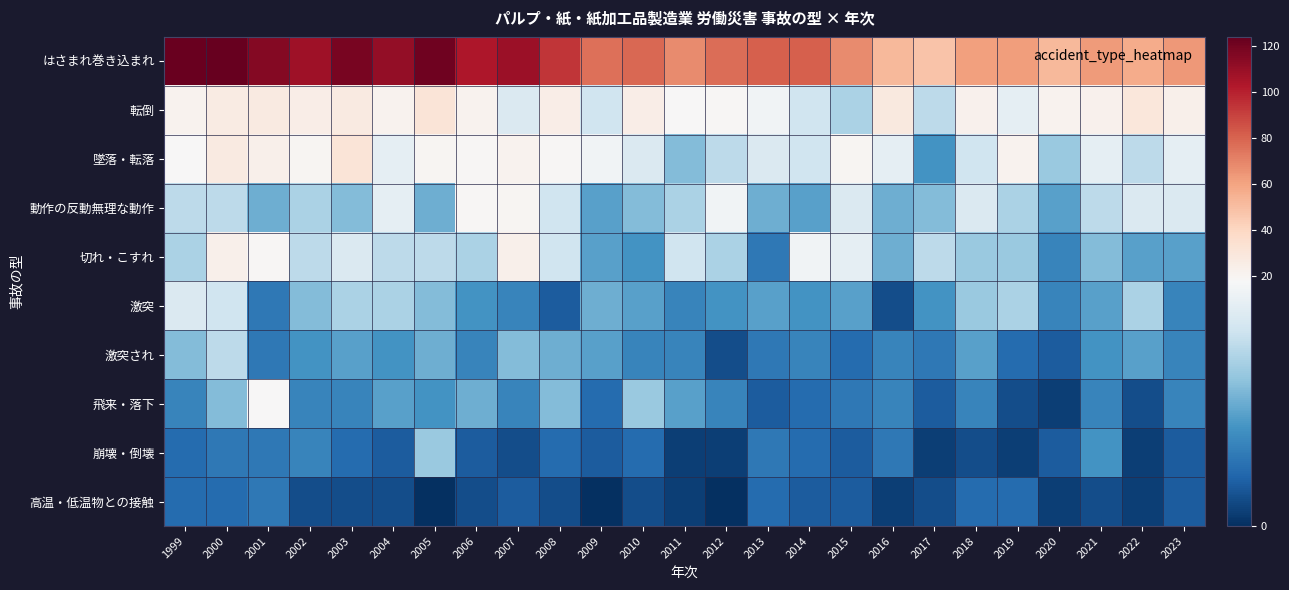

What is the spread (max minus min) of values at 2009?

76